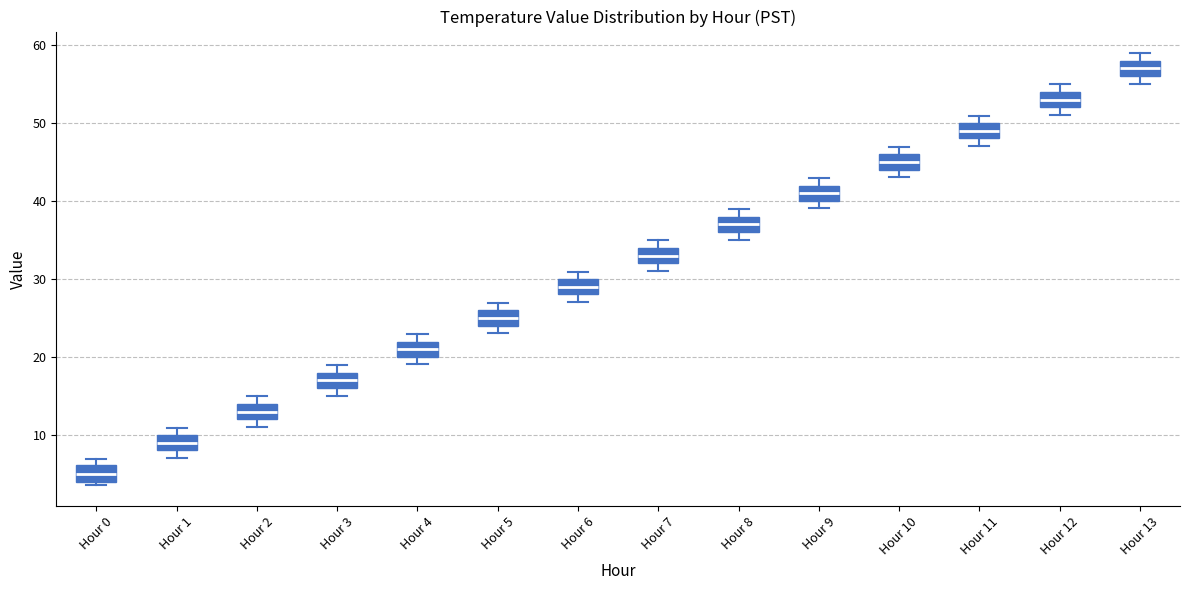

Which box's median line is the highest?

Hour 13